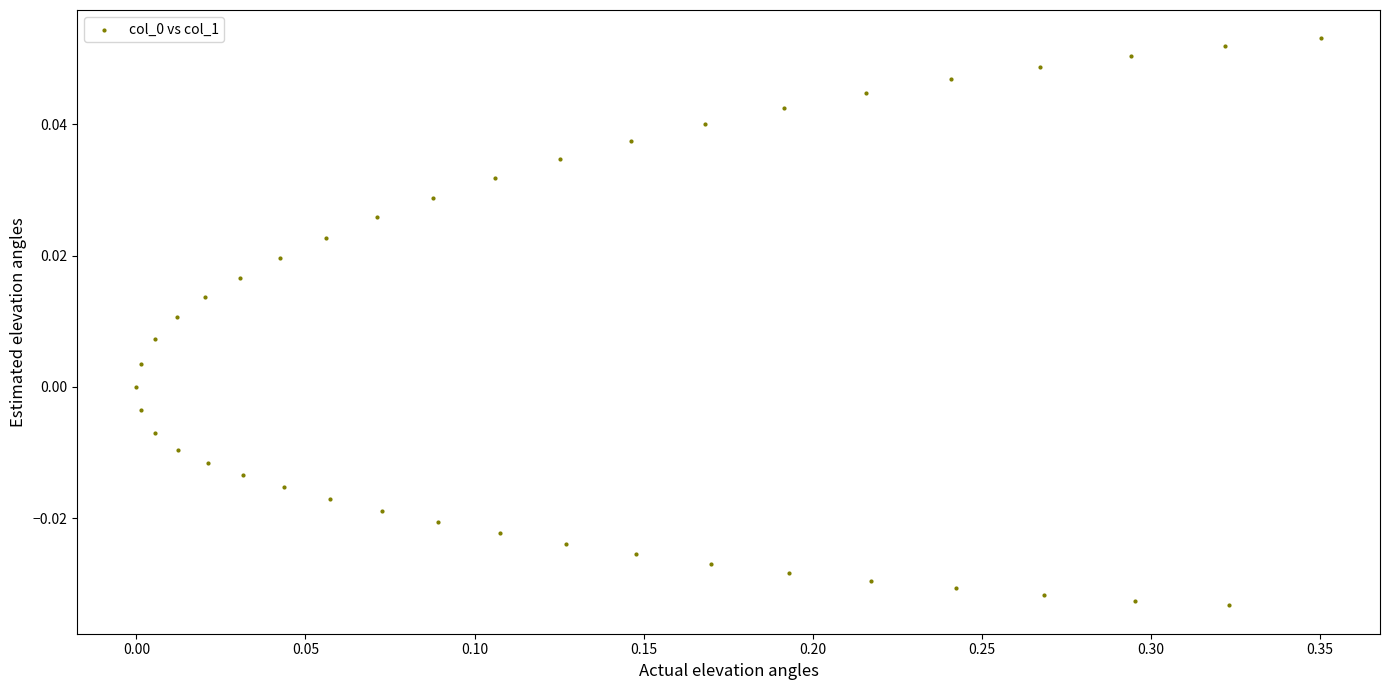

What is the range of X values (max minus min)?

0.4